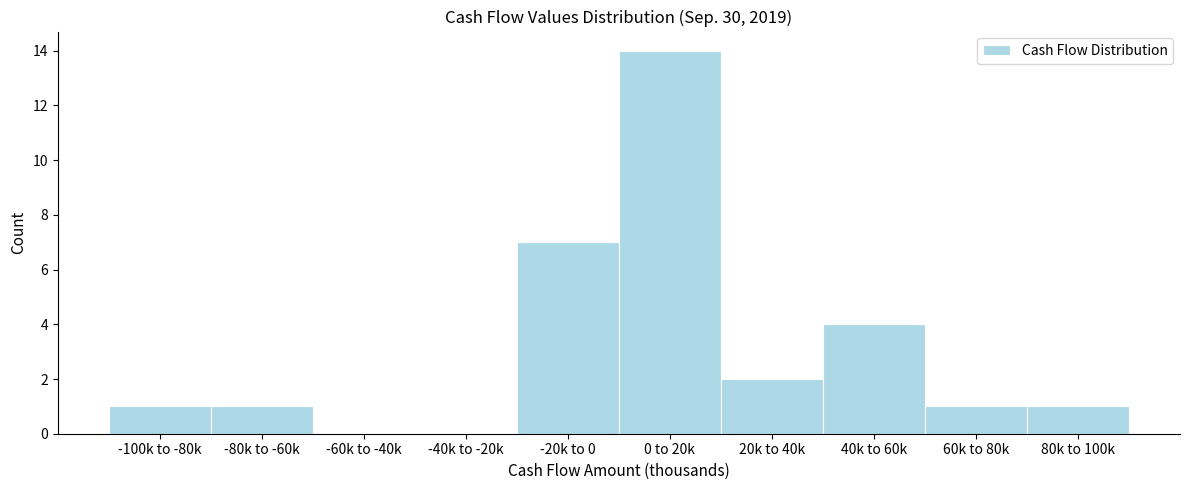

Reading right to left, list all the values displayed in this chart.

80k to 100k=1	60k to 80k=1	40k to 60k=4	20k to 40k=2	0 to 20k=14	-20k to 0=7	-40k to -20k=0	-60k to -40k=0	-80k to -60k=1	-100k to -80k=1